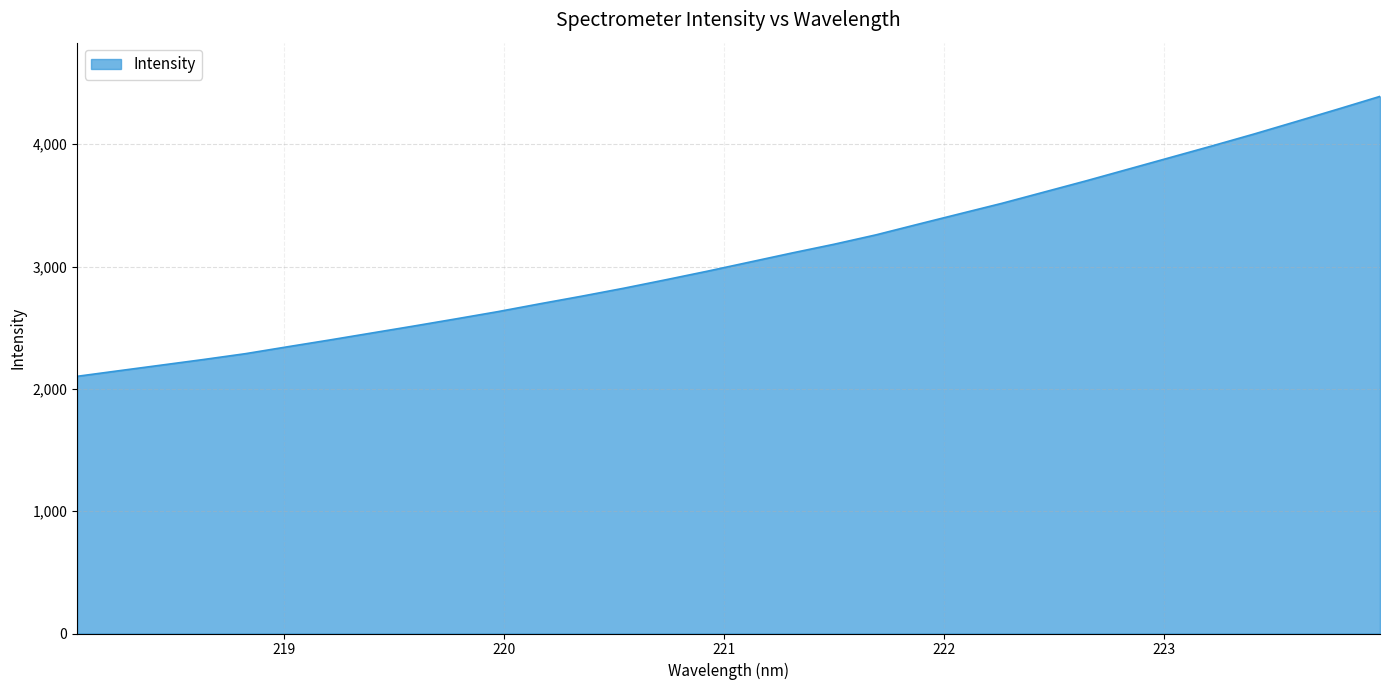

What is the difference between the maximum and minimum values?

2288.6